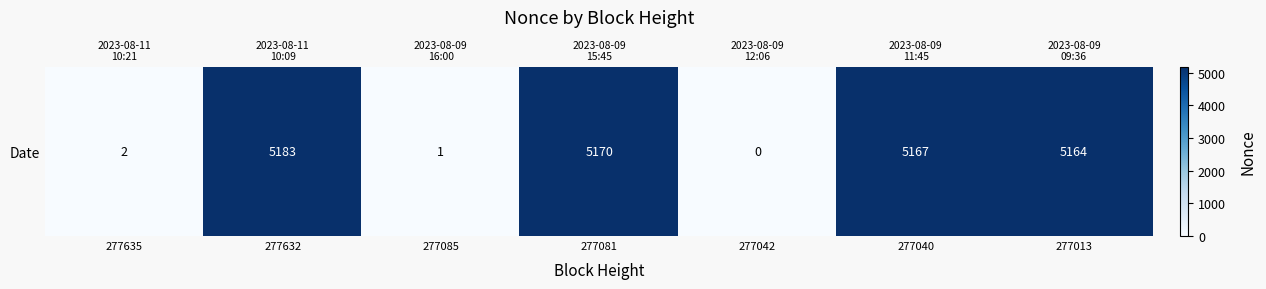

Is it true that the value at 277085 is 2?

False